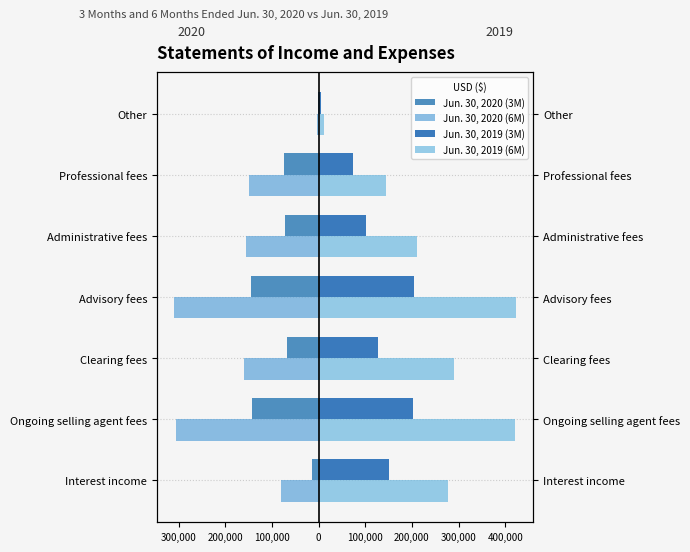

What is the sum of the Jun. 30, 2019 (6M) values at Other and Clearing fees?

302016